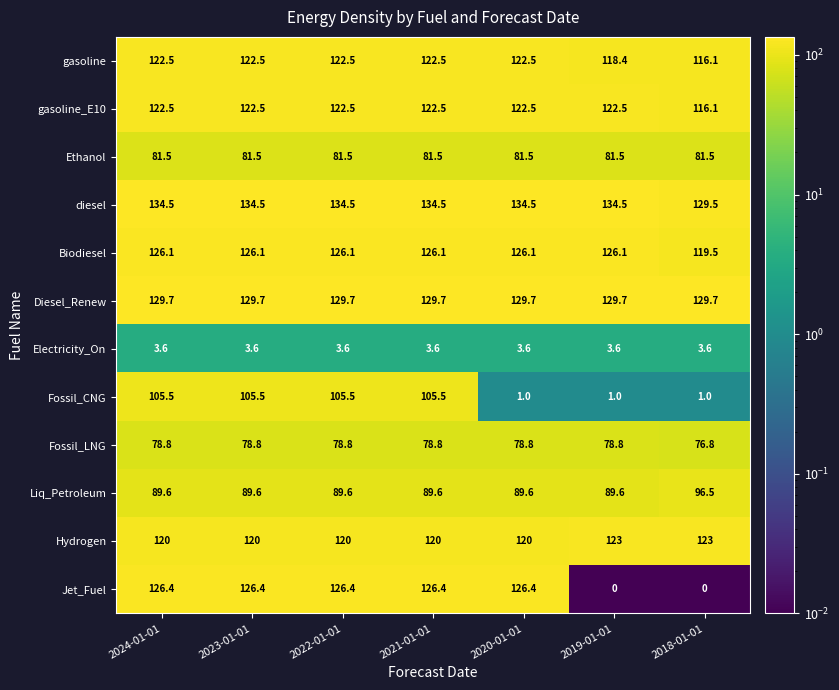

At which label does diesel reach its minimum?

2018-01-01